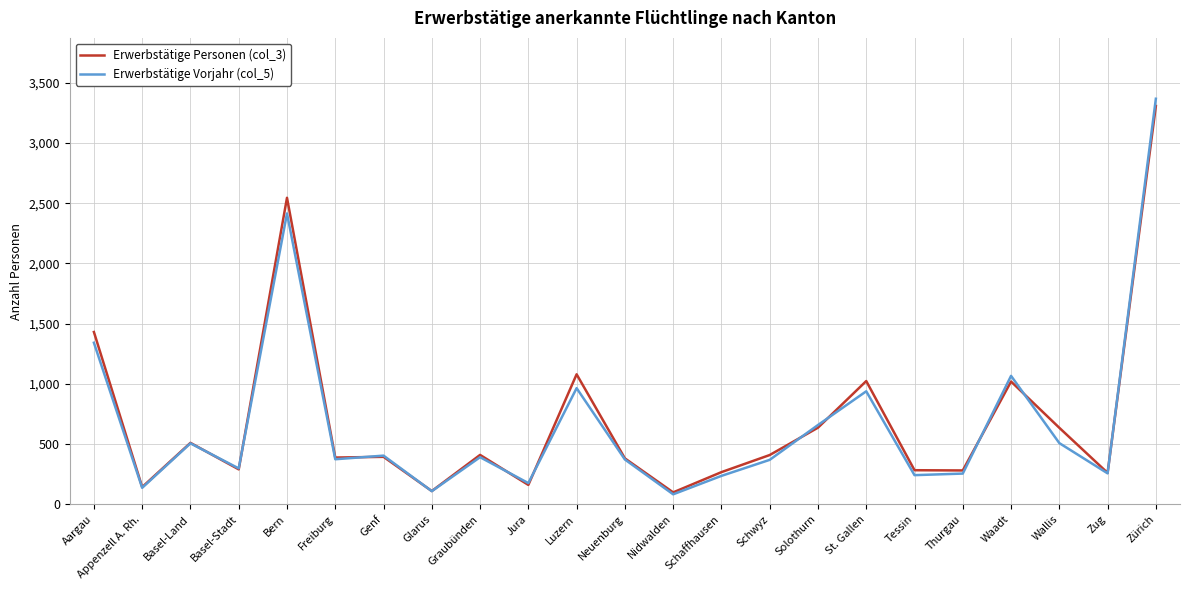

What is the minimum value for Erwerbstätige Vorjahr (col_5)?

84